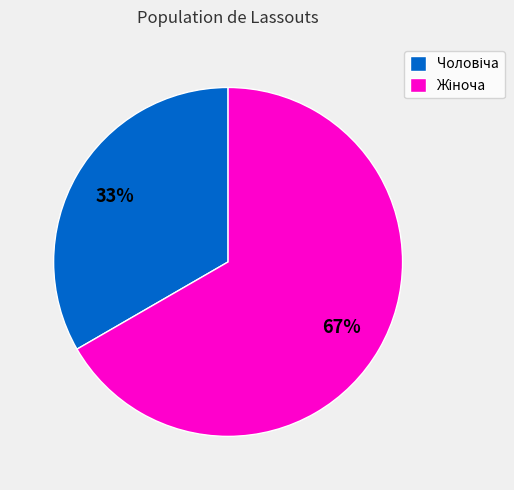

To the nearest percent, what is the average slice percentage?

50%